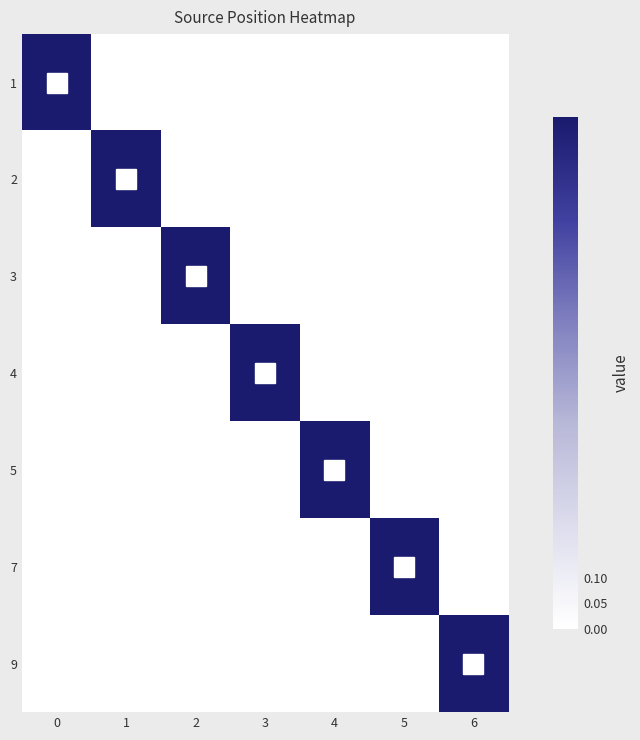

How many series are shown in this chart?

7